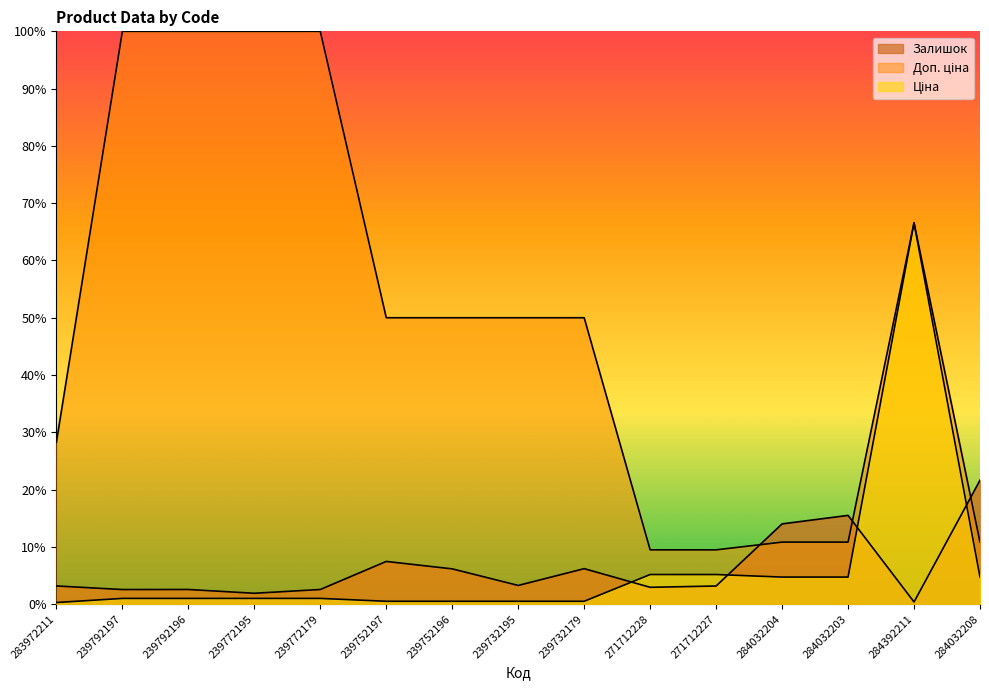

Is it true that Ціна equals 0.1 at 283972211?

False